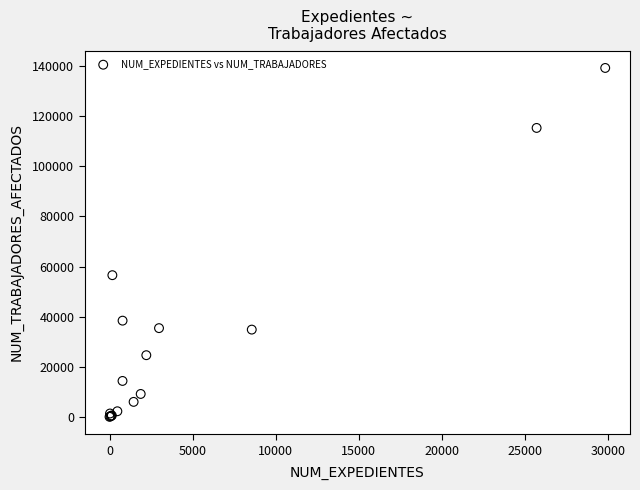

What Y value in the scatter plot is closest to 69642?

56555